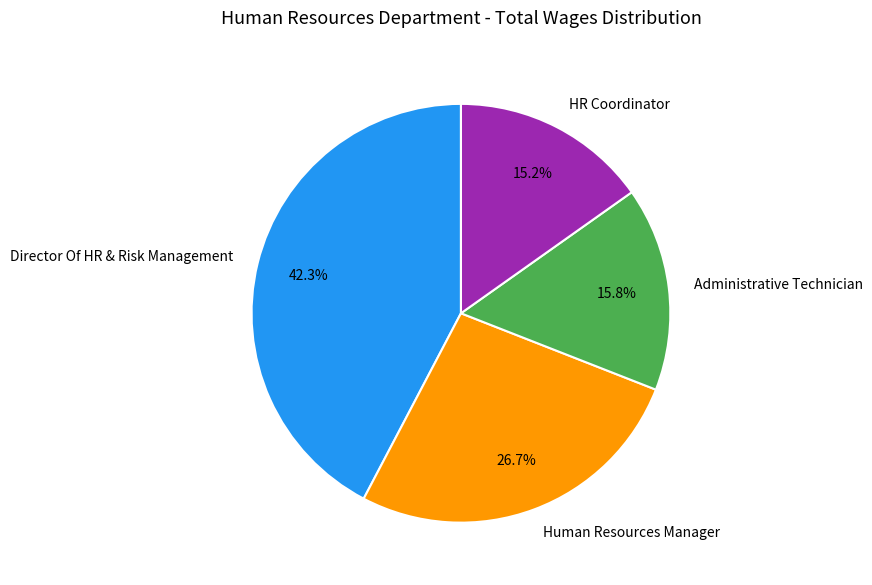

Which has a higher value, Administrative Technician or HR Coordinator?

Administrative Technician